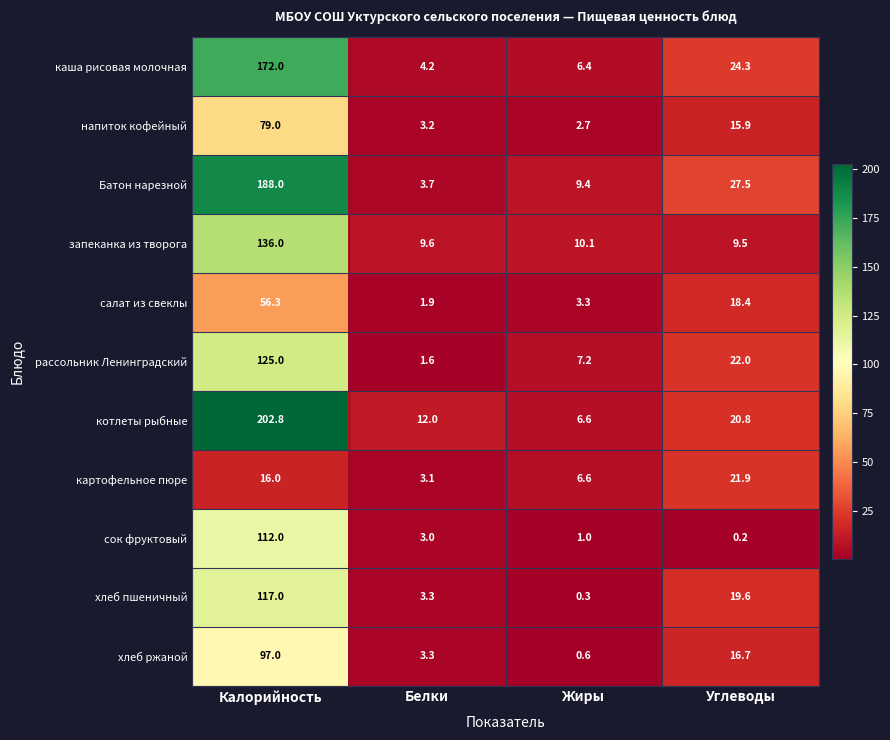

Read the запеканка из творога value at Жиры.

10.1